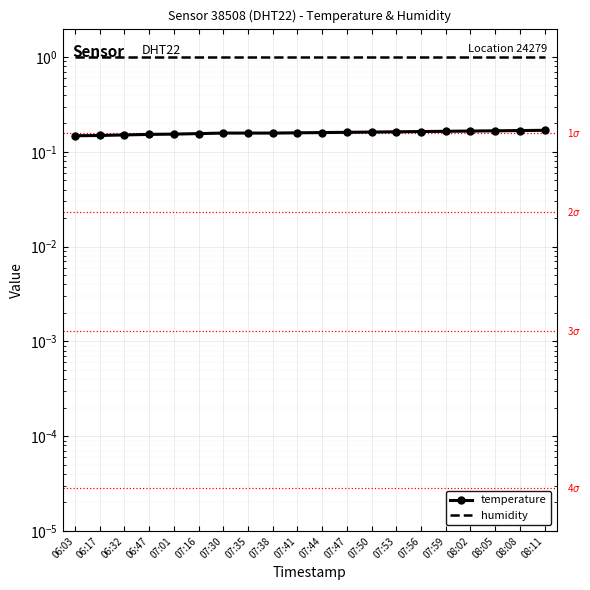

Which series has the largest total across all categories?

humidity